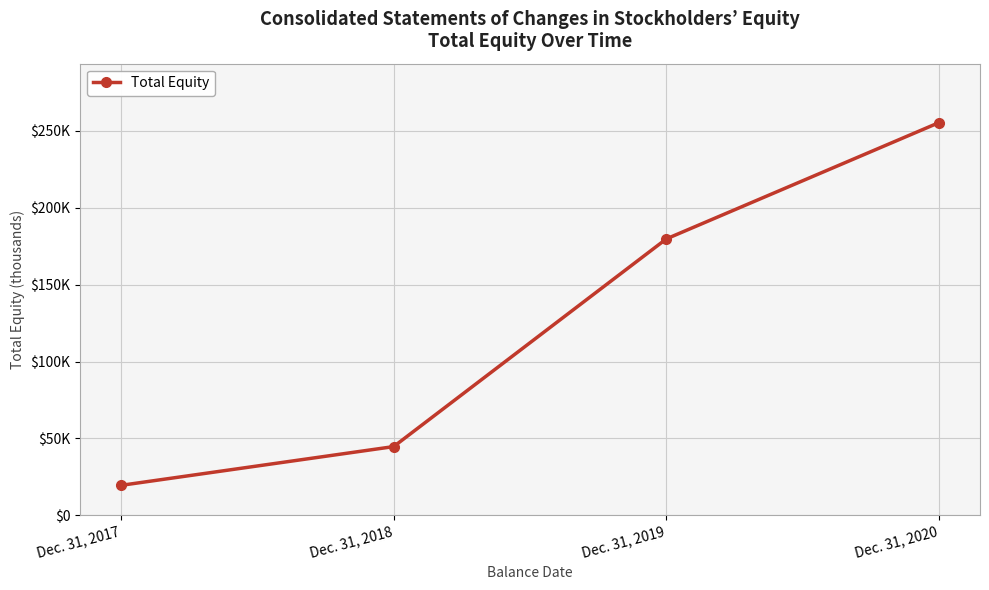

How many values are between 44676 and 255475?

3